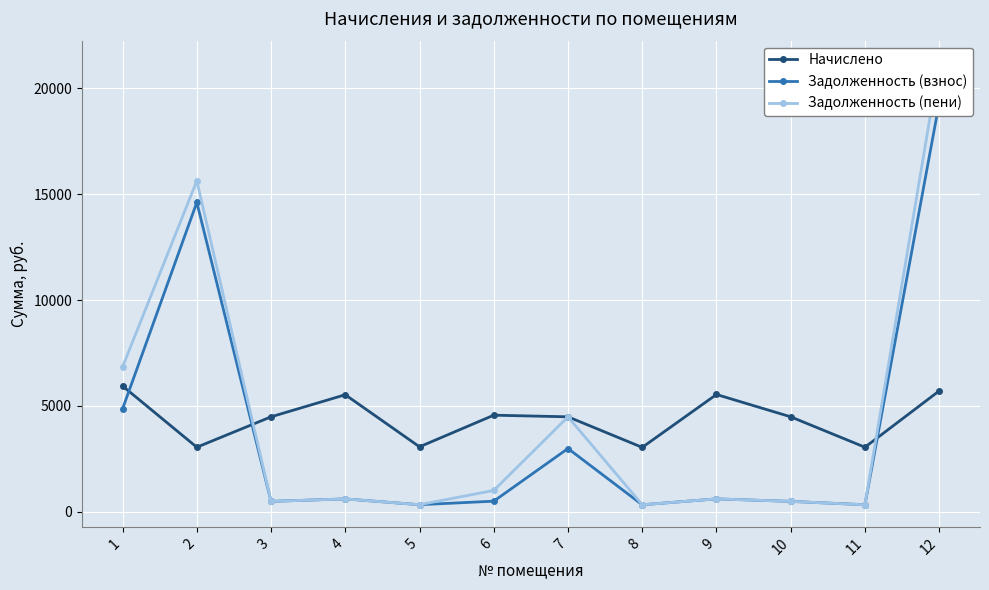

Which category has the lowest value across all series?

8